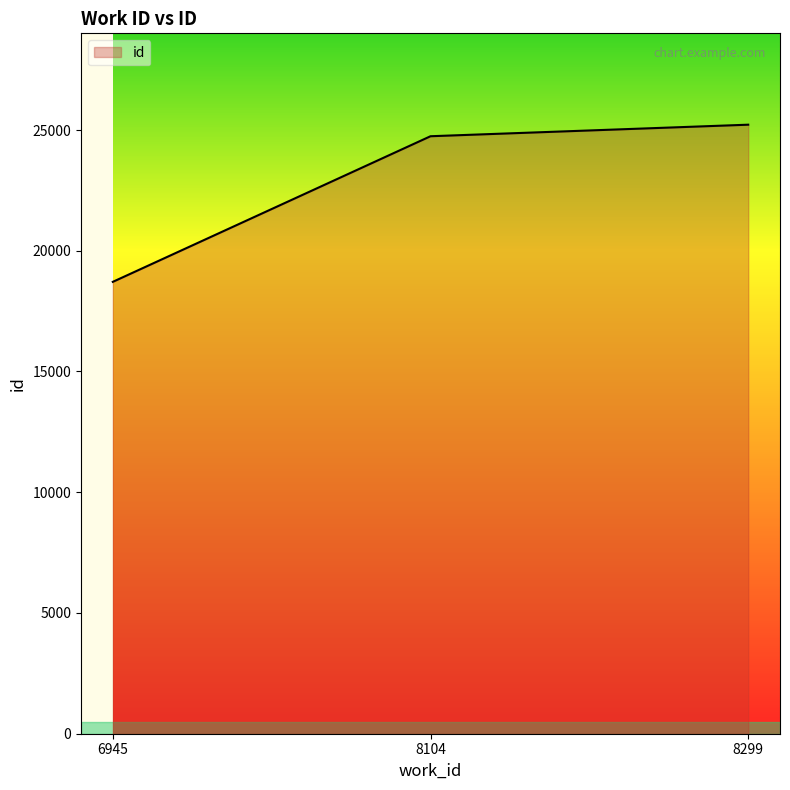

List the labels in order of value, smallest first.

6945, 8104, 8299